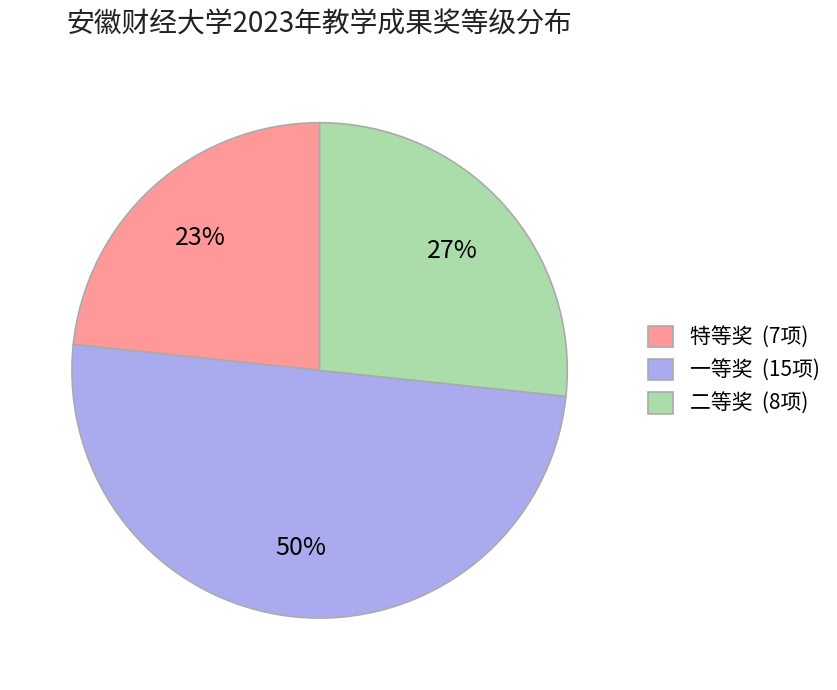

Rank the categories by value from lowest to highest.

特等奖, 二等奖, 一等奖